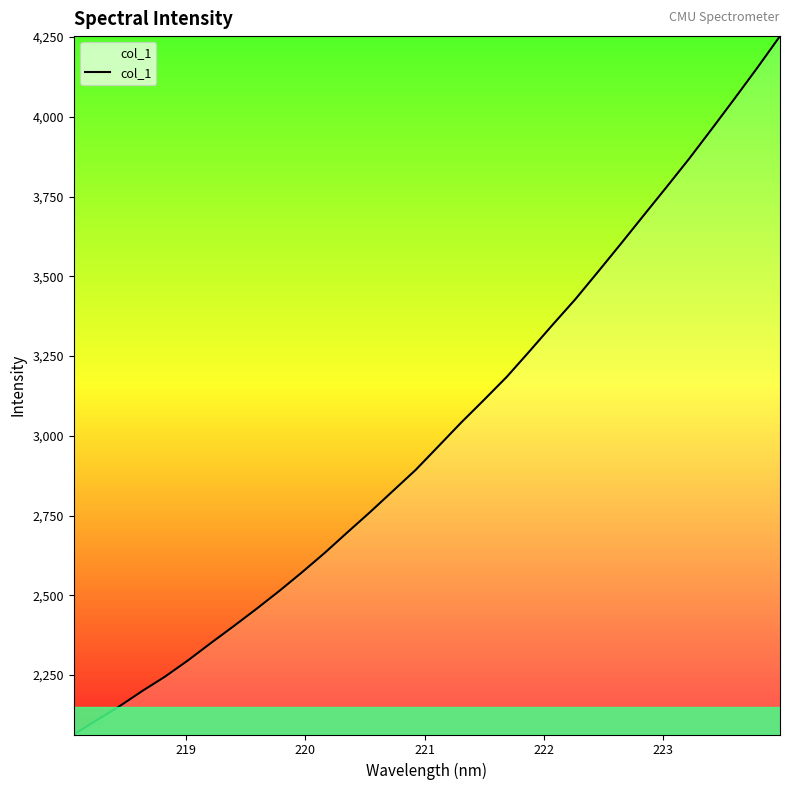

What is the smallest value displayed?

2063.6